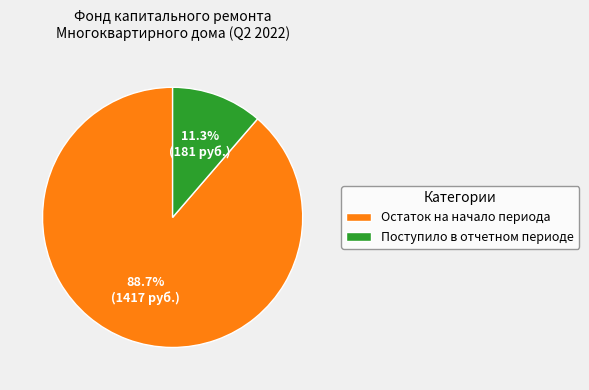

What is the majority slice?

Остаток на начало периода